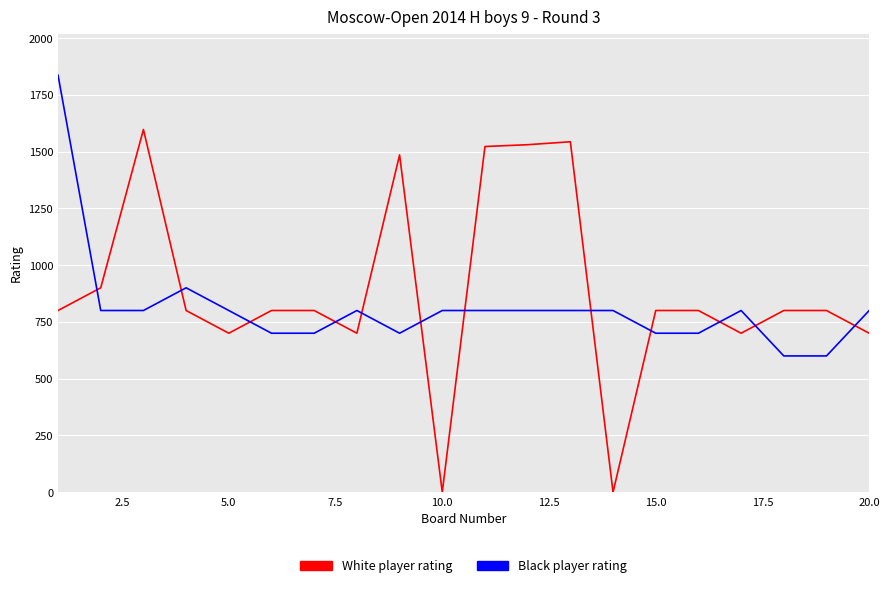

What is the maximum value shown in the chart?

1836